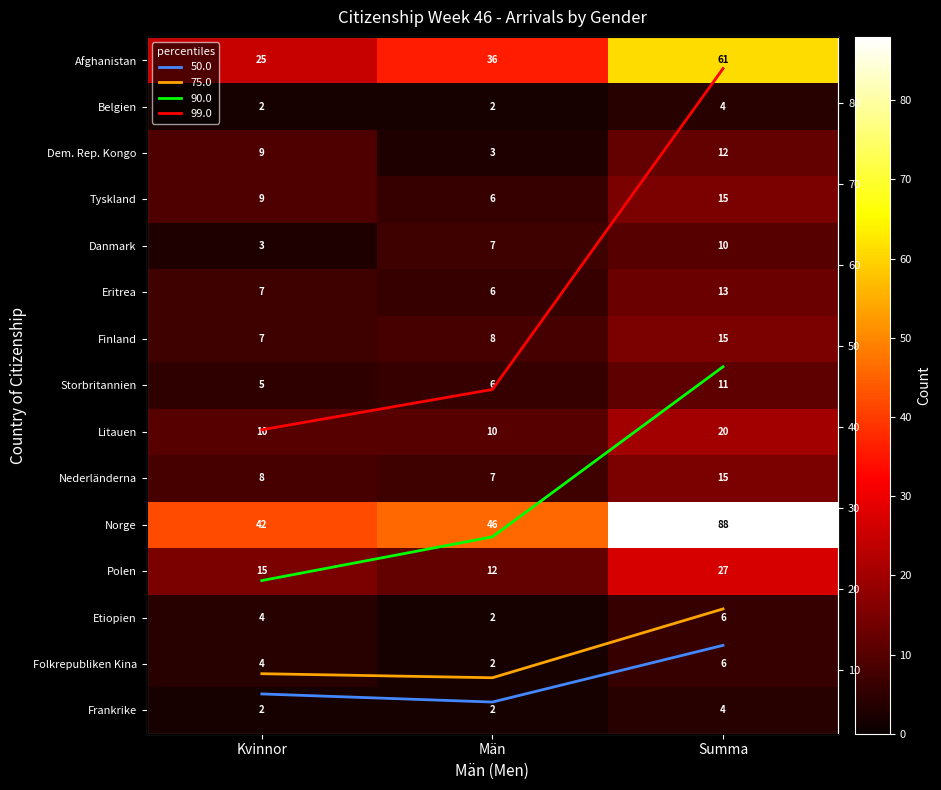

What is the difference between the second highest and minimum values in the Polen series?

3